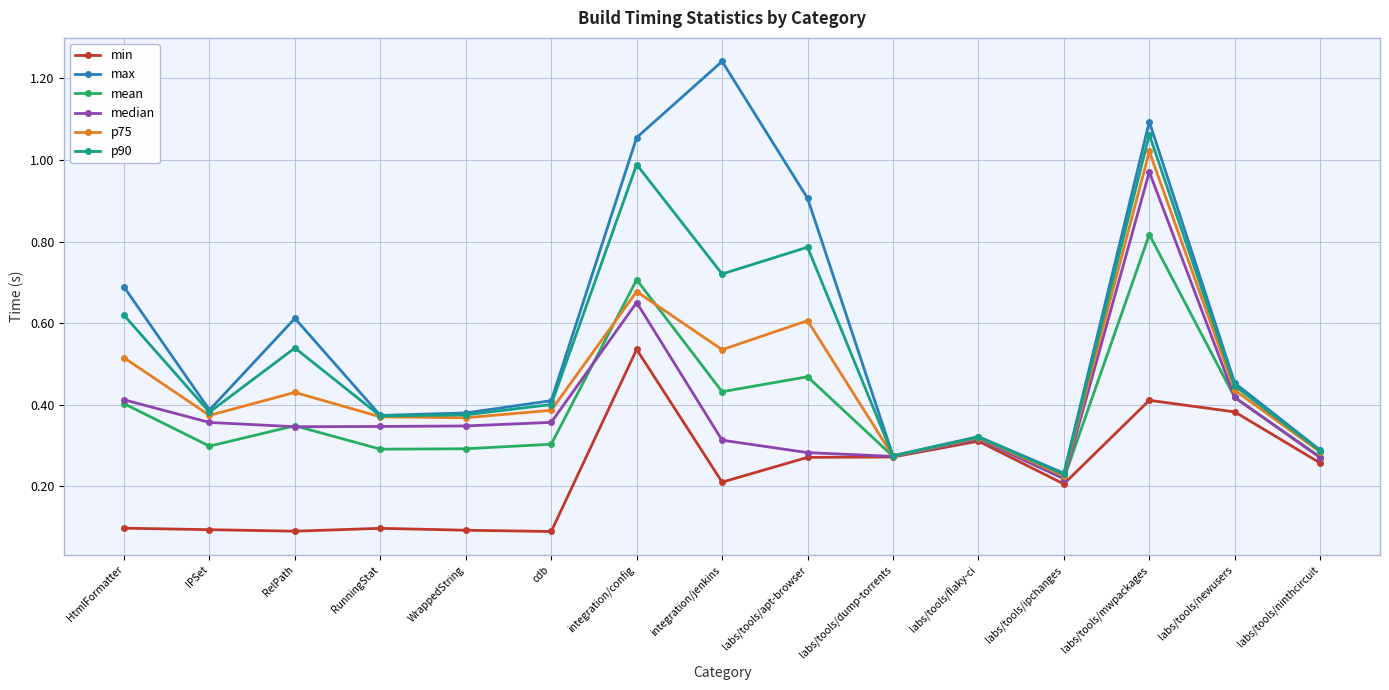

The value of p90 at labs/tools/ninthcircuit is 0.2. True or false?

False